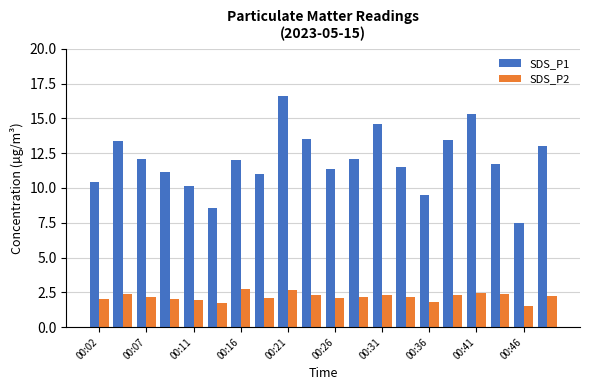

Which series has the largest total across all categories?

SDS_P1